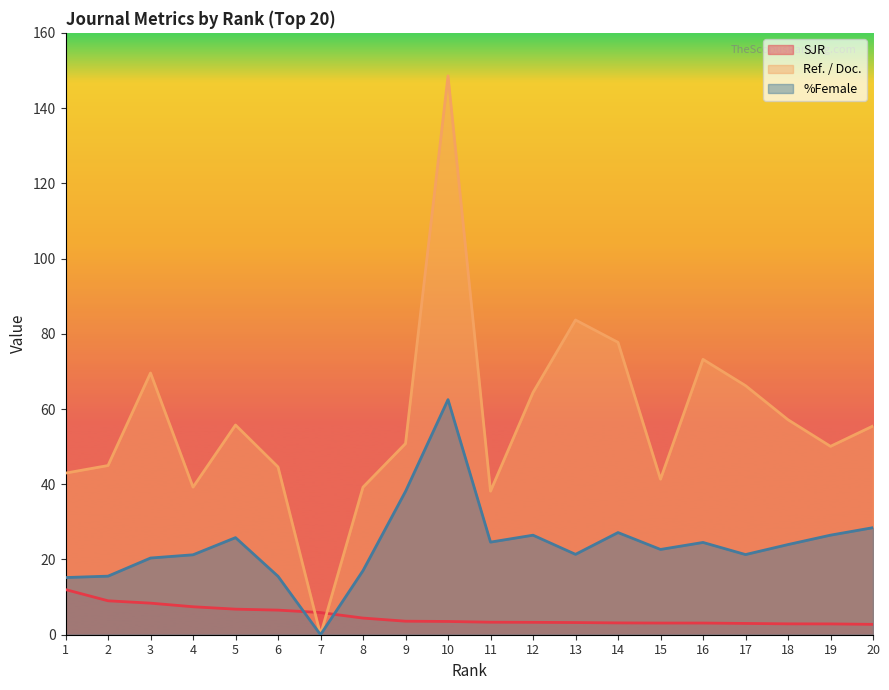

True or false: SJR and %Female intersect in this chart.

True